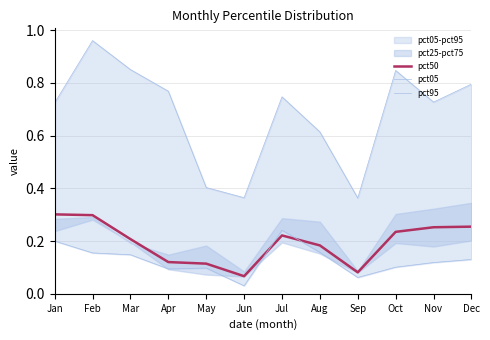

At which label is pct95 closest to 0?

Sep